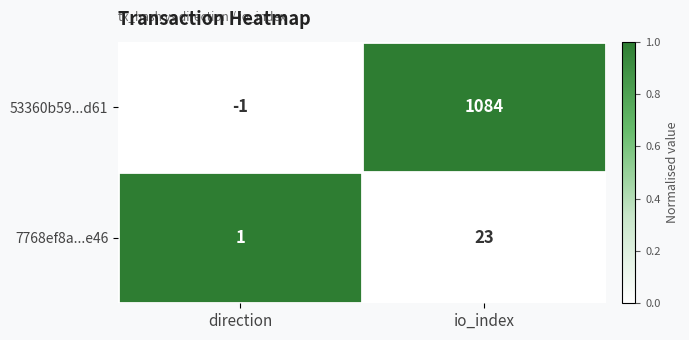

What is the difference between the highest and lowest values at io_index?

1061